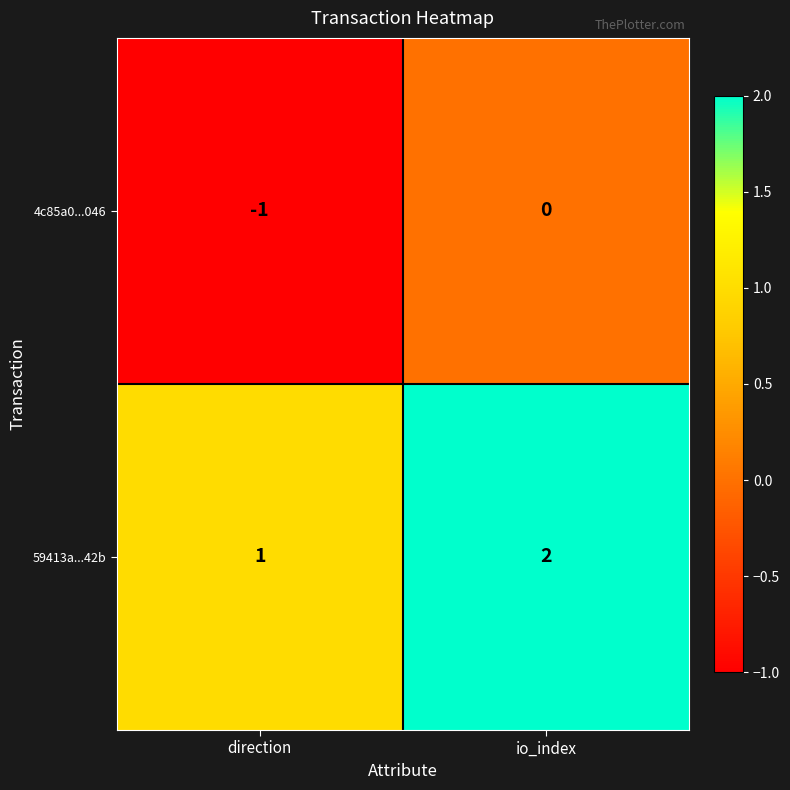

Which label corresponds to the smallest value in the chart?

direction